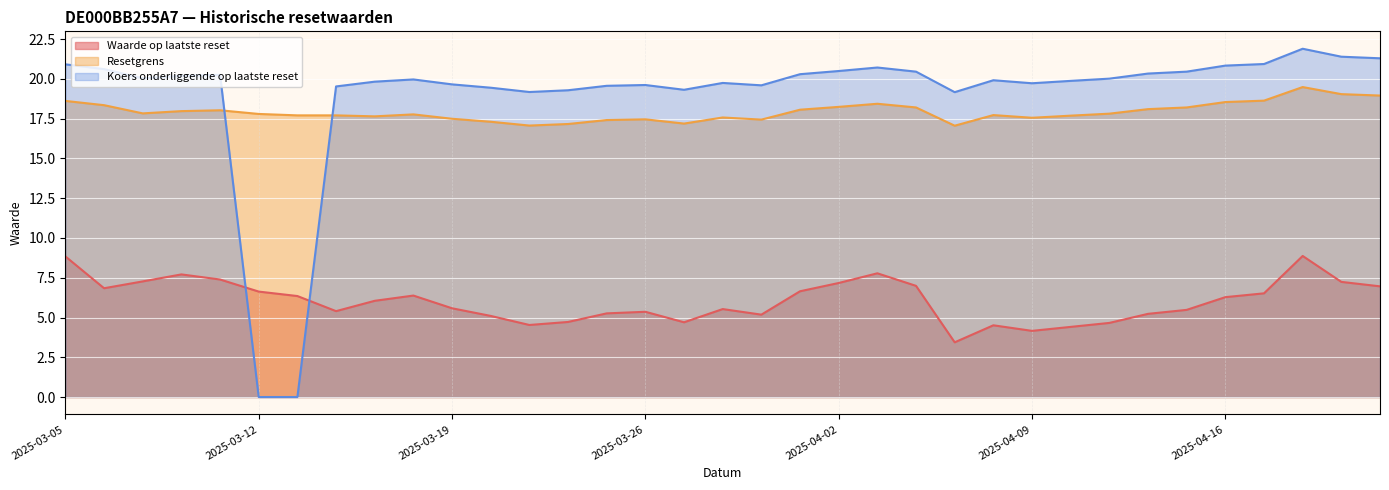

How many lines are shown in the chart?

3